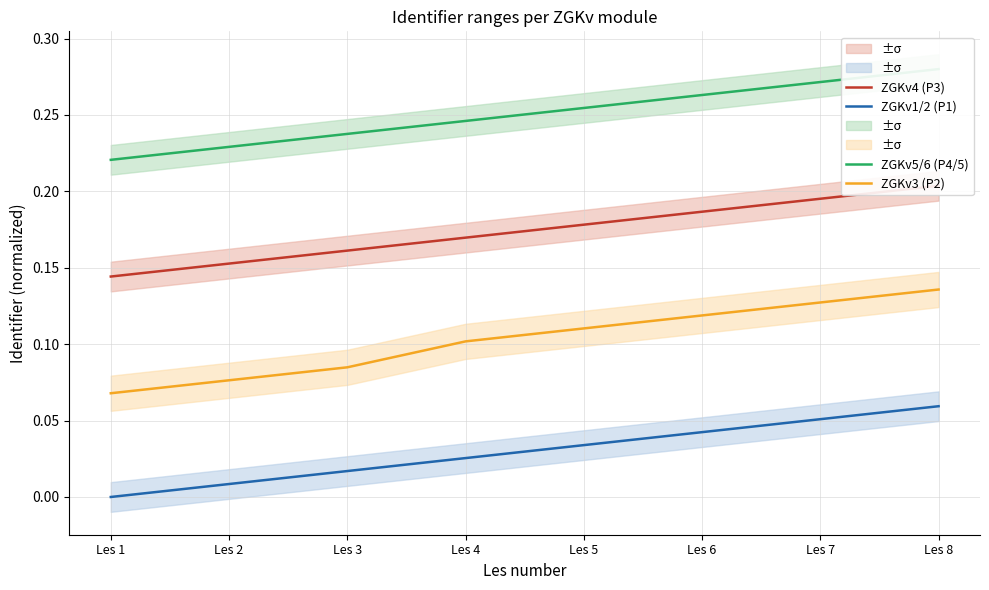

What are all the series names shown in the legend?

ZGKv1/2 (P1), ZGKv3 (P2), ZGKv4 (P3), ZGKv5/6 (P4/5)